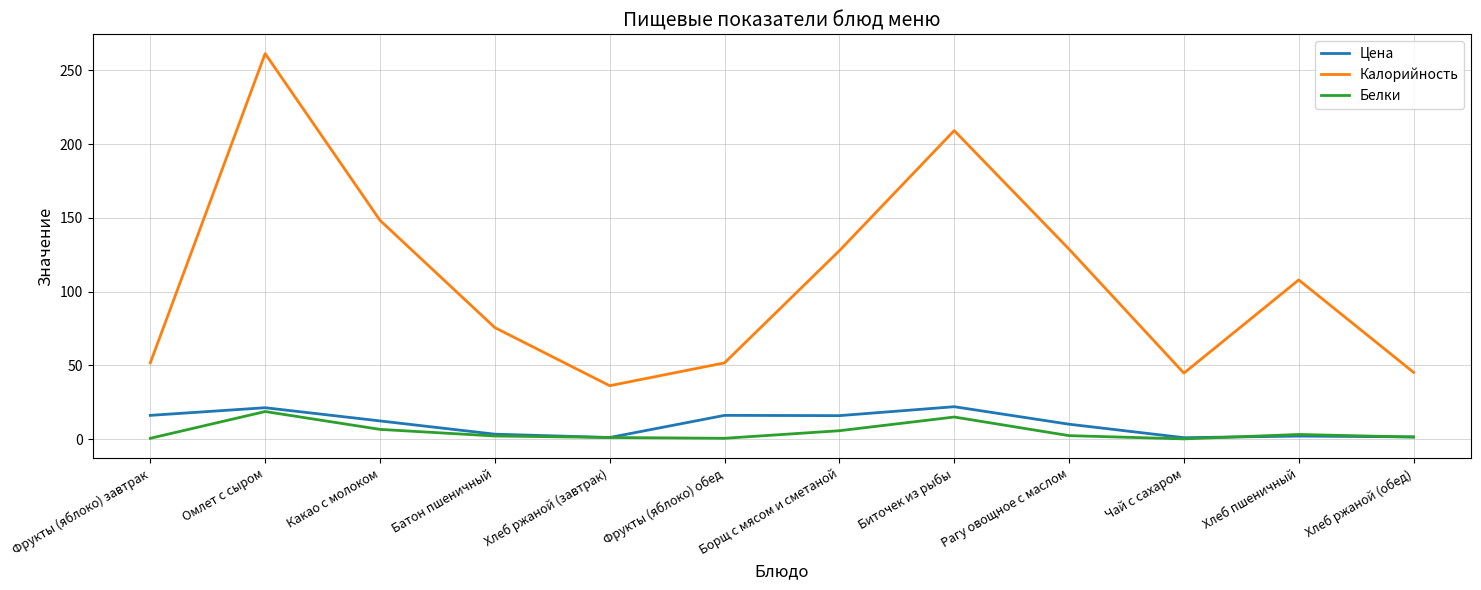

The value of Калорийность at Чай с сахаром is 44.8. True or false?

True